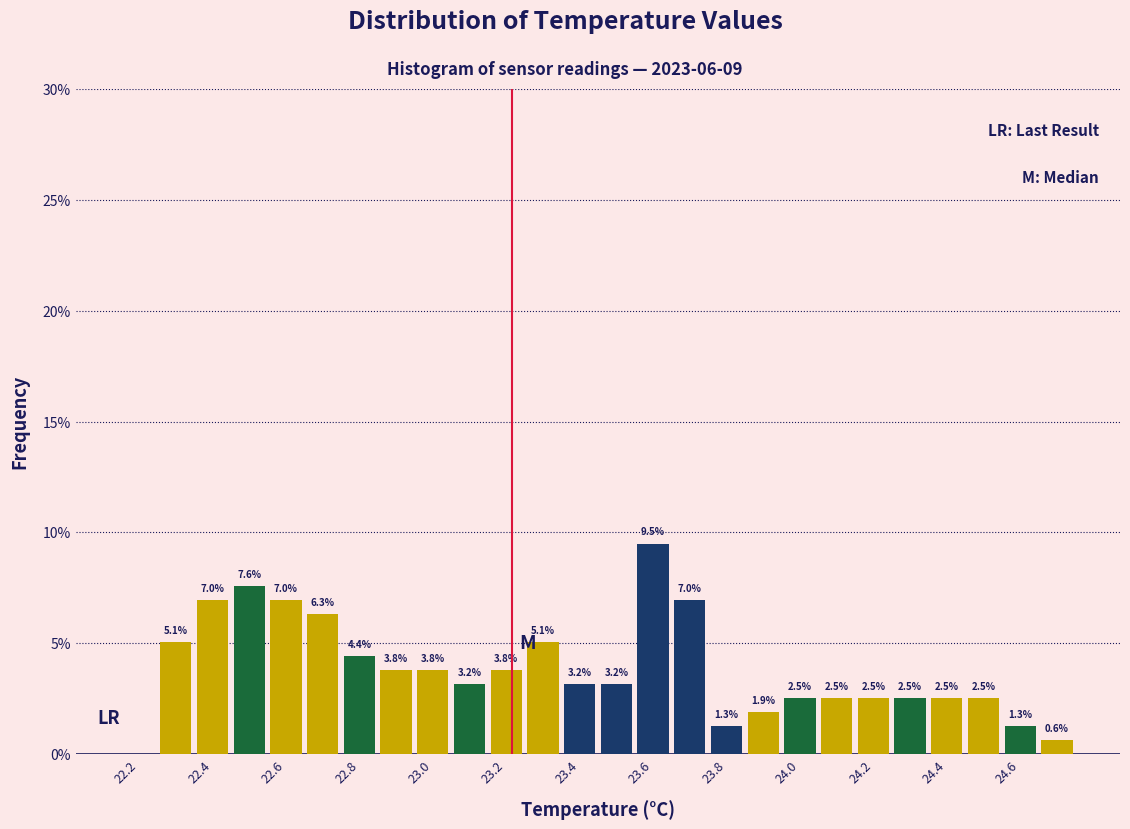

Over which range of the x-axis is the bar tallest?

23.55 to 23.65